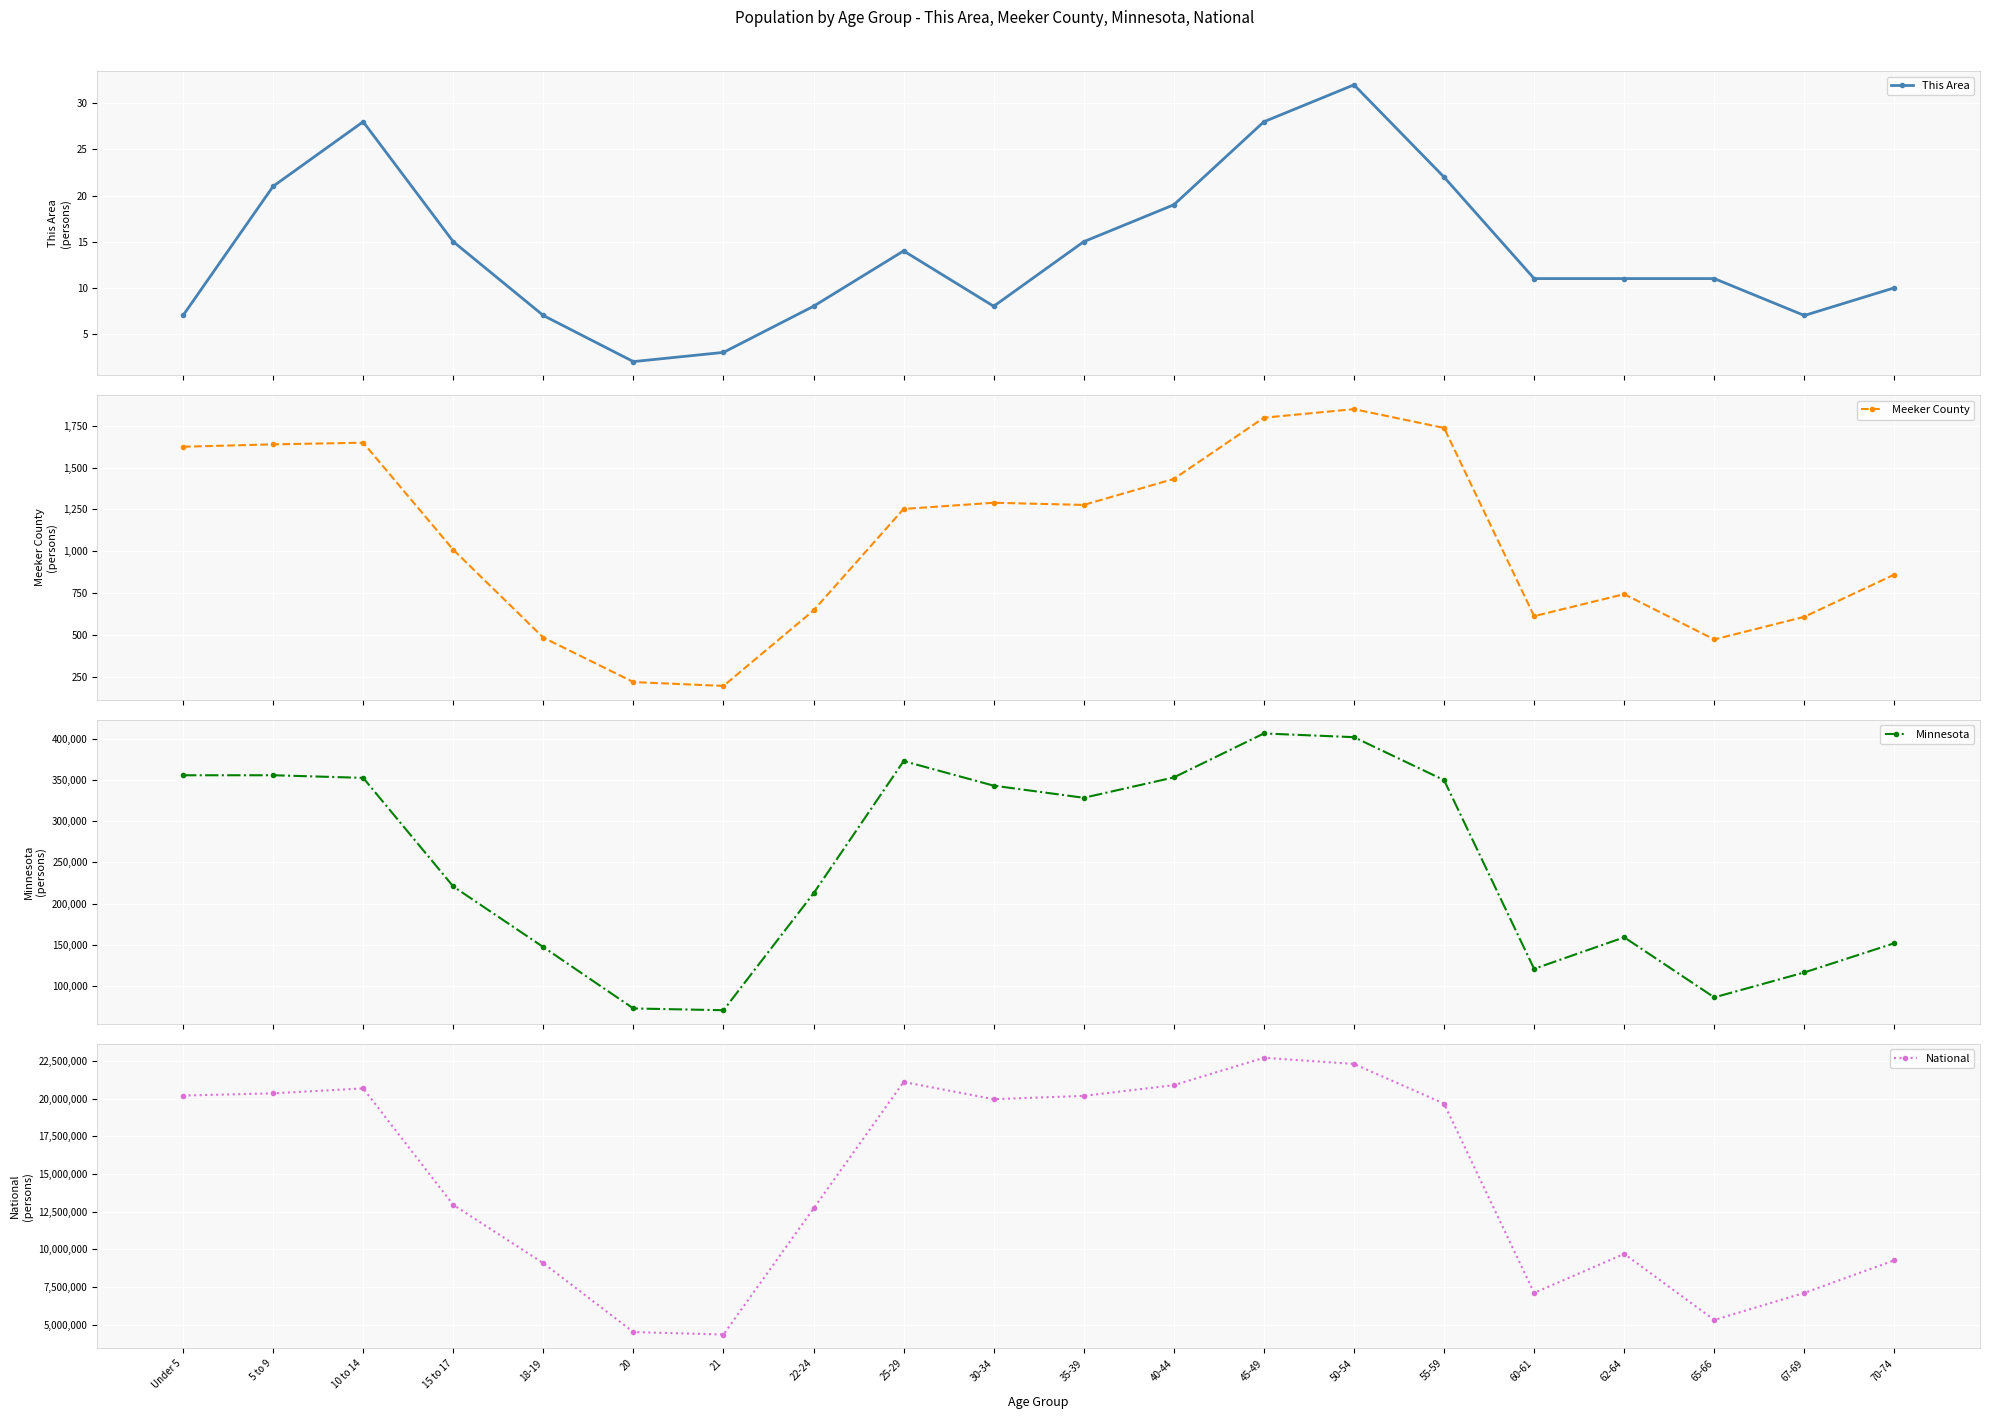

True or false: National has a value of 9278166 at 70-74.

True